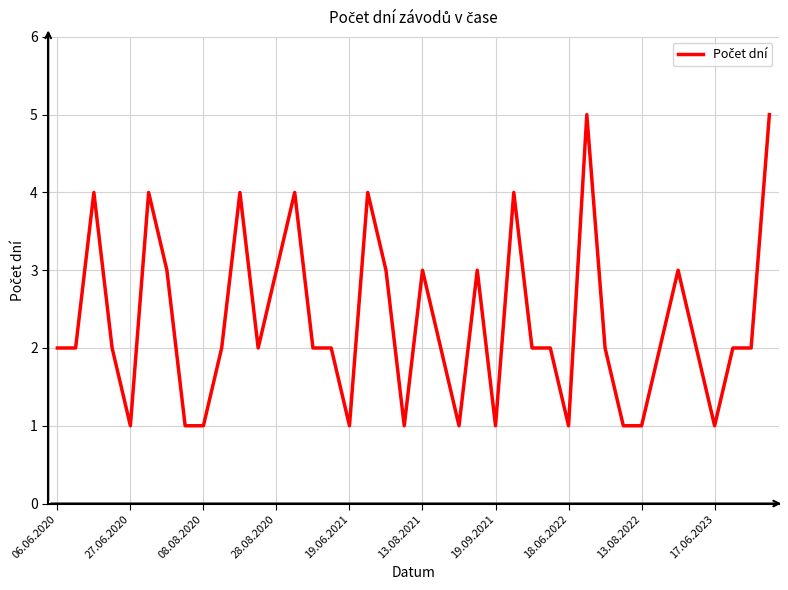

What is the difference between the maximum and minimum values?

4